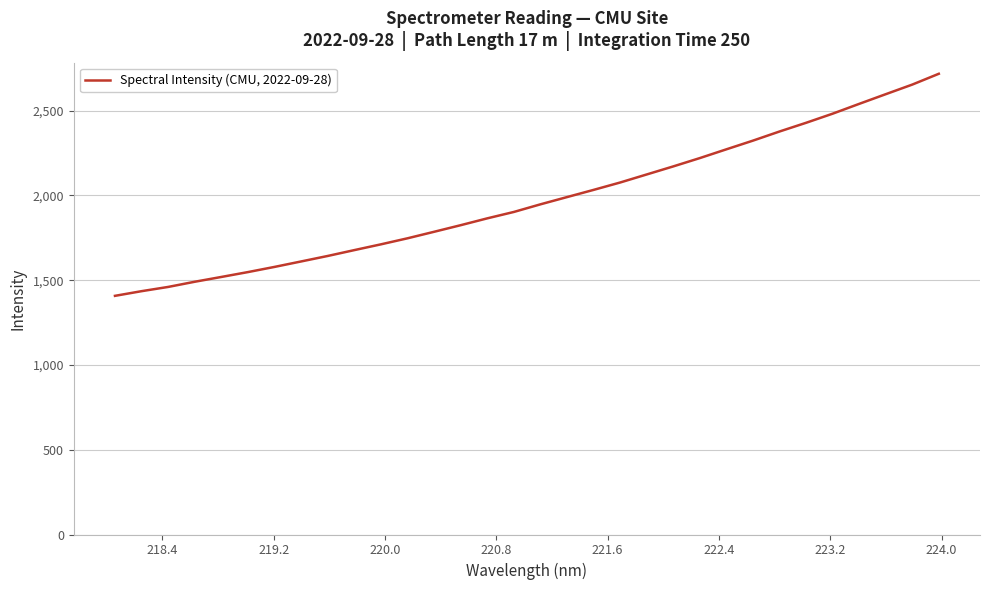

What is the smallest value displayed?

1407.7